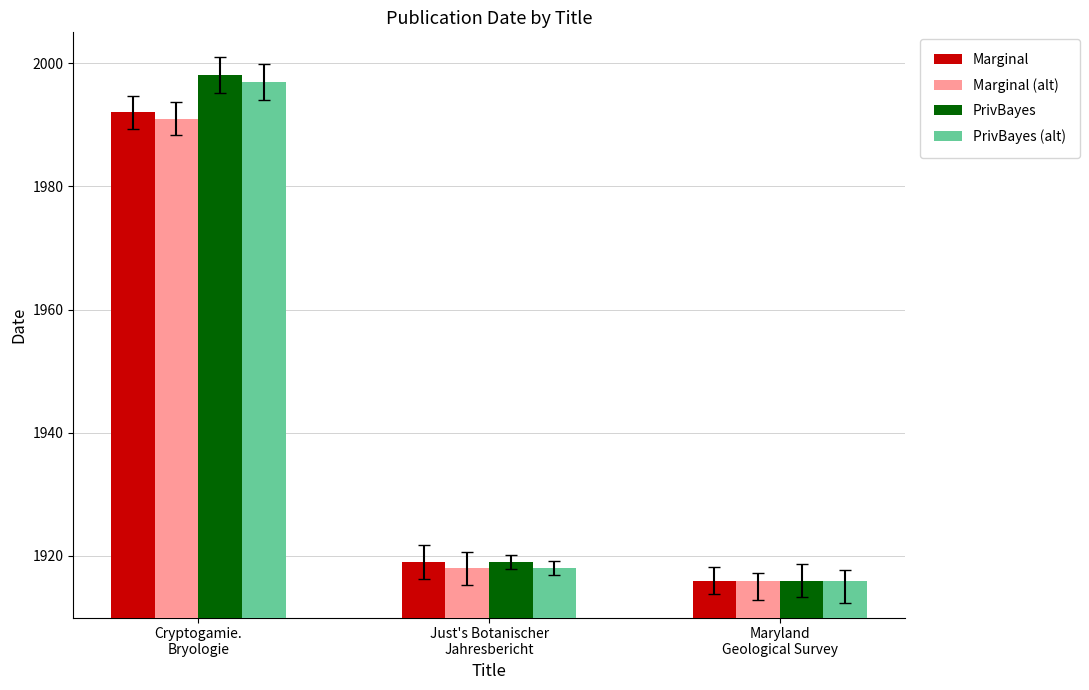

What is the approximate value of Marginal (alt) at Maryland
Geological Survey, to the nearest 10?

1920